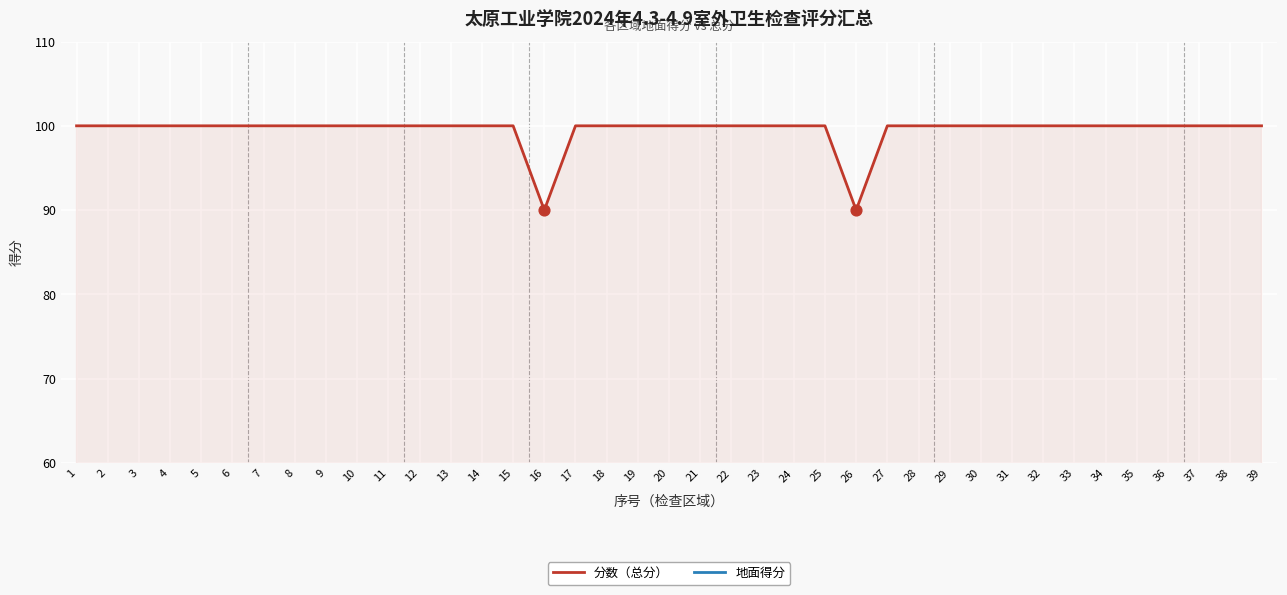

What are all the series names shown in the legend?

分数（总分）, 地面得分